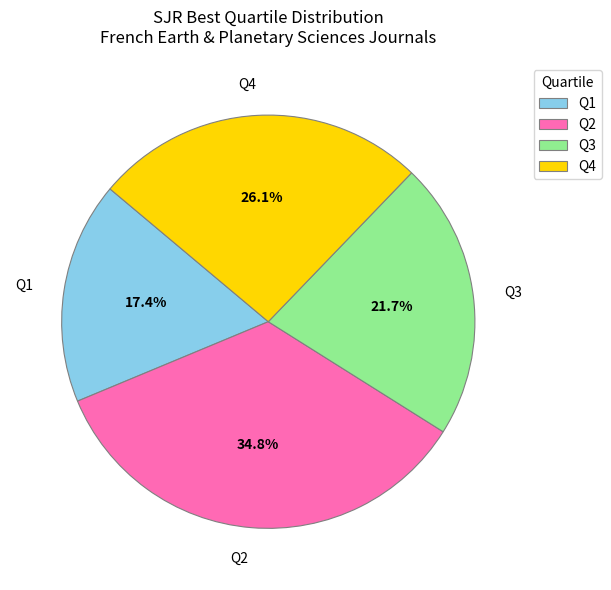

Which has a higher value, Q1 or Q4?

Q4